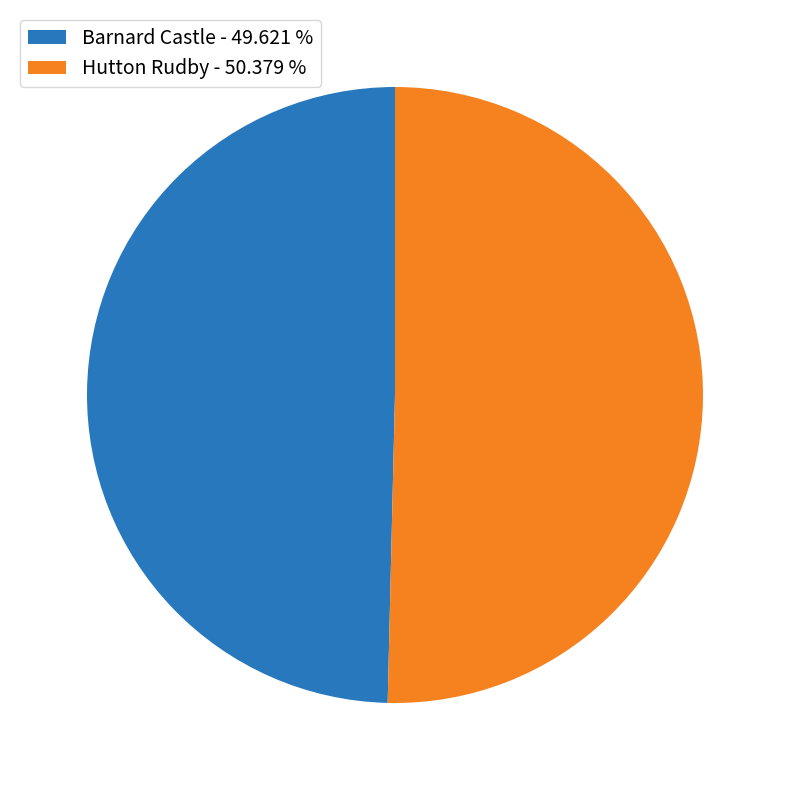

Count the number of slices in the pie.

2